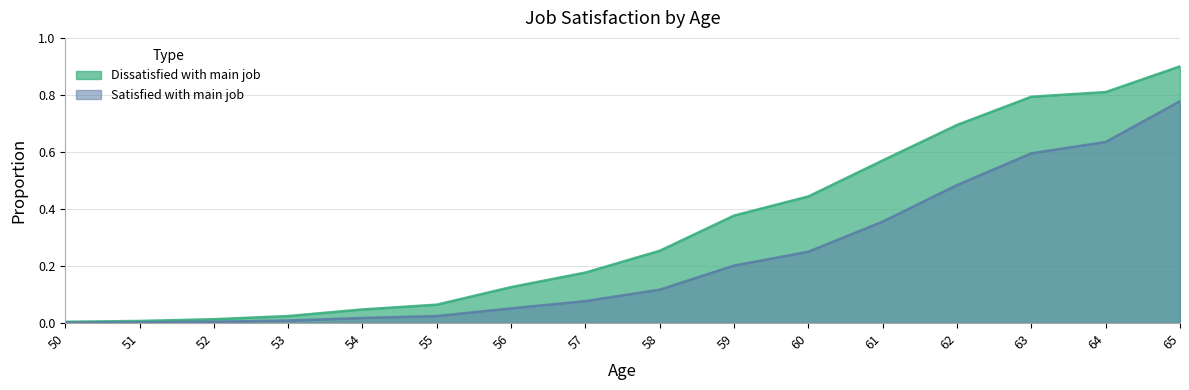

Reading left to right, list all the values displayed in this chart.

Dissatisfied with main job: 0.0	0.0	0.0	0.0	0.0	0.1	0.1	0.2	0.3	0.4	0.4	0.6	0.7	0.8	0.8	0.9
Satisfied with main job: 0.0	0.0	0.0	0.0	0.0	0.0	0.1	0.1	0.1	0.2	0.3	0.4	0.5	0.6	0.6	0.8